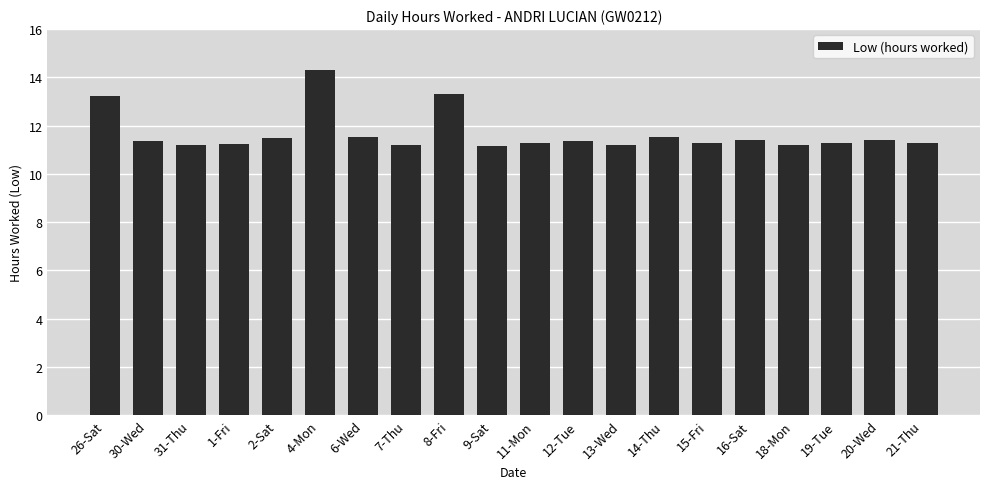

True or false: the data shows 18.0 at 19-Tue.

False